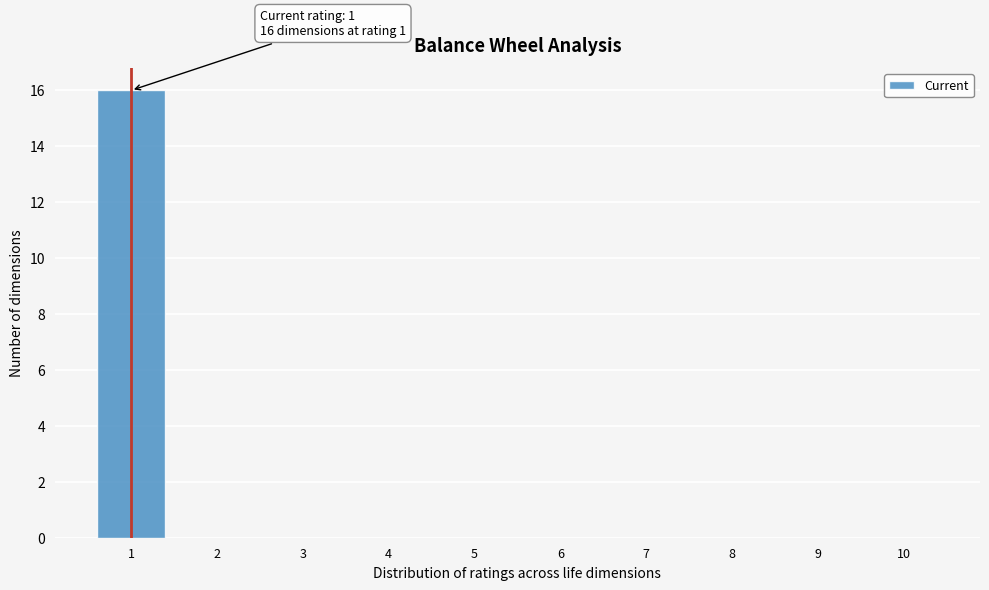

Which range on the x-axis has the tallest bar?

0.5 to 1.5